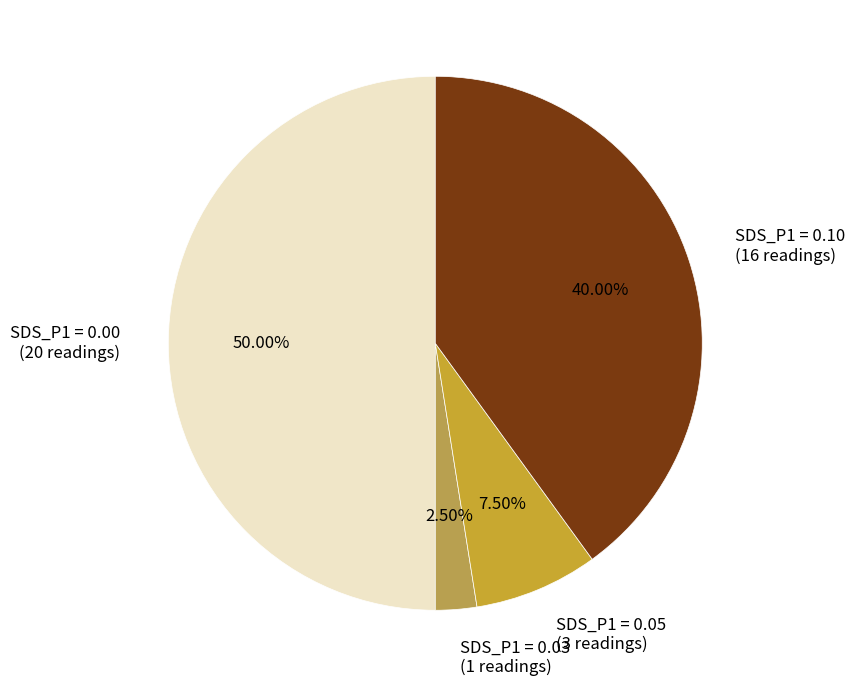

Does SDS_P1 = 0.05 (3 readings) account for over 50% of the chart?

No